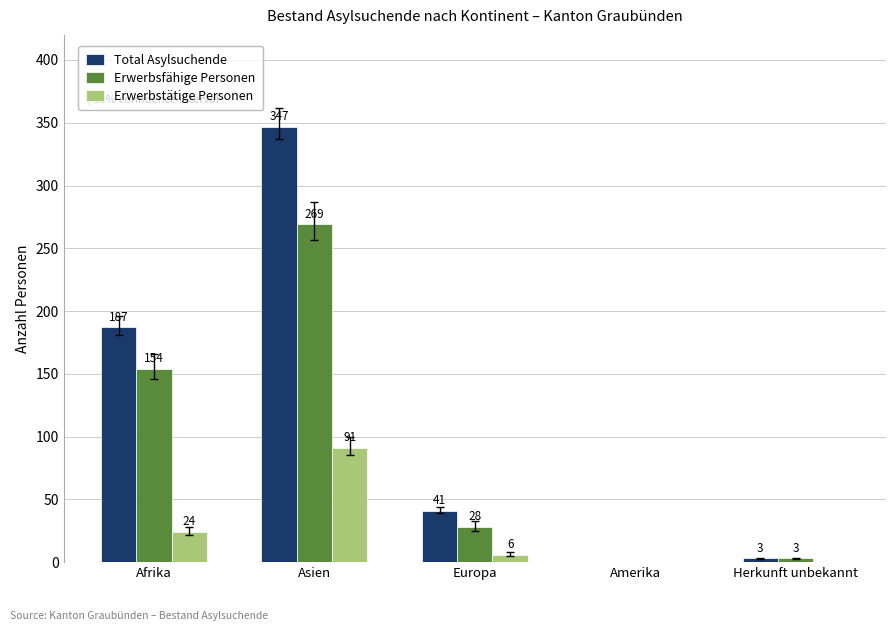

What is the maximum value shown in the chart?

347